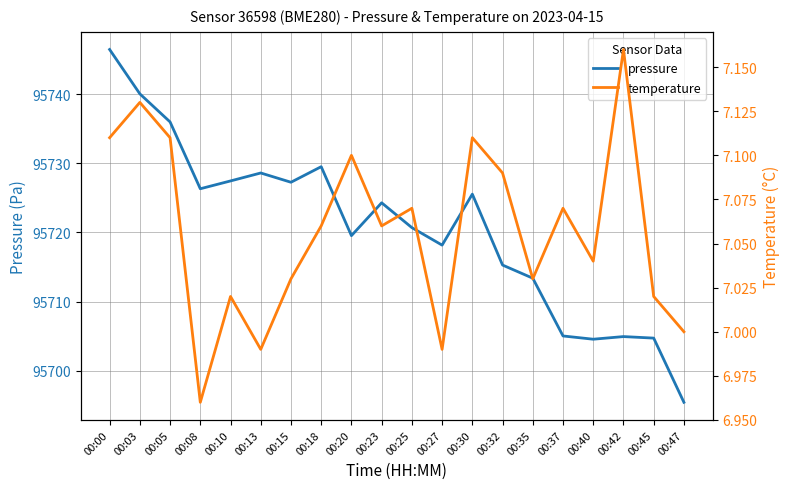

How many lines are shown in the chart?

2